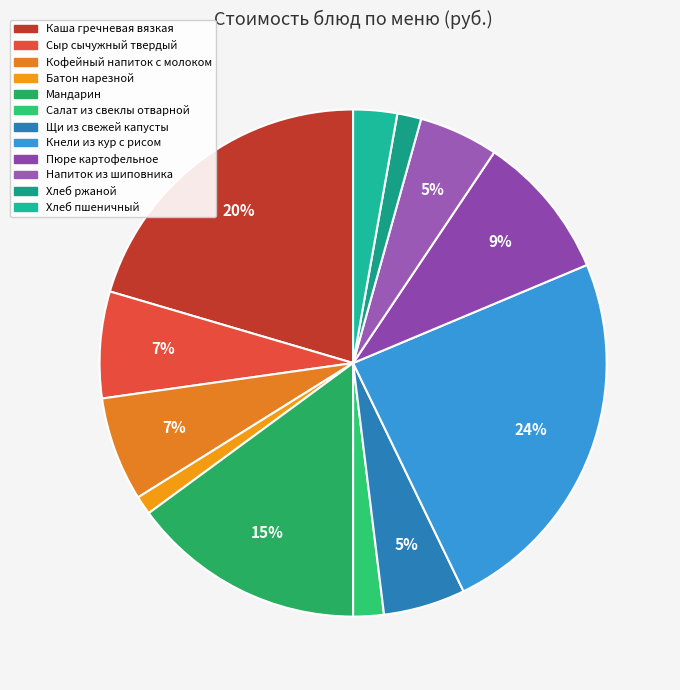

Is there any slice that represents more than half of the pie?

No